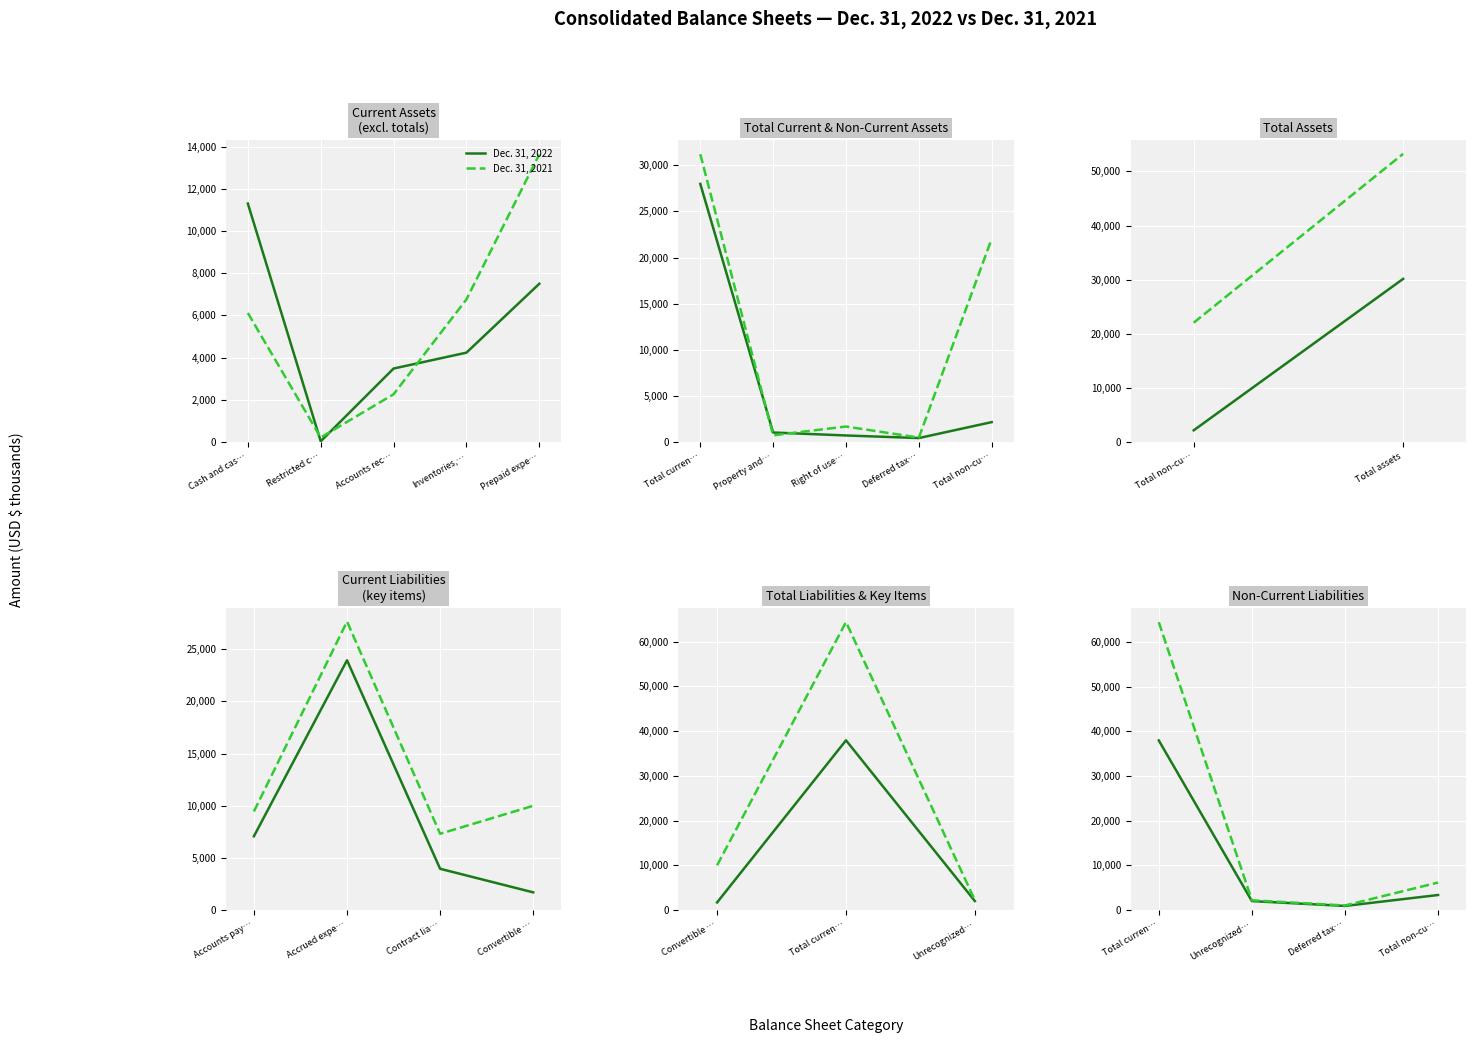

What is the value of the Dec. 31, 2022 point at the 3rd from the left?

909